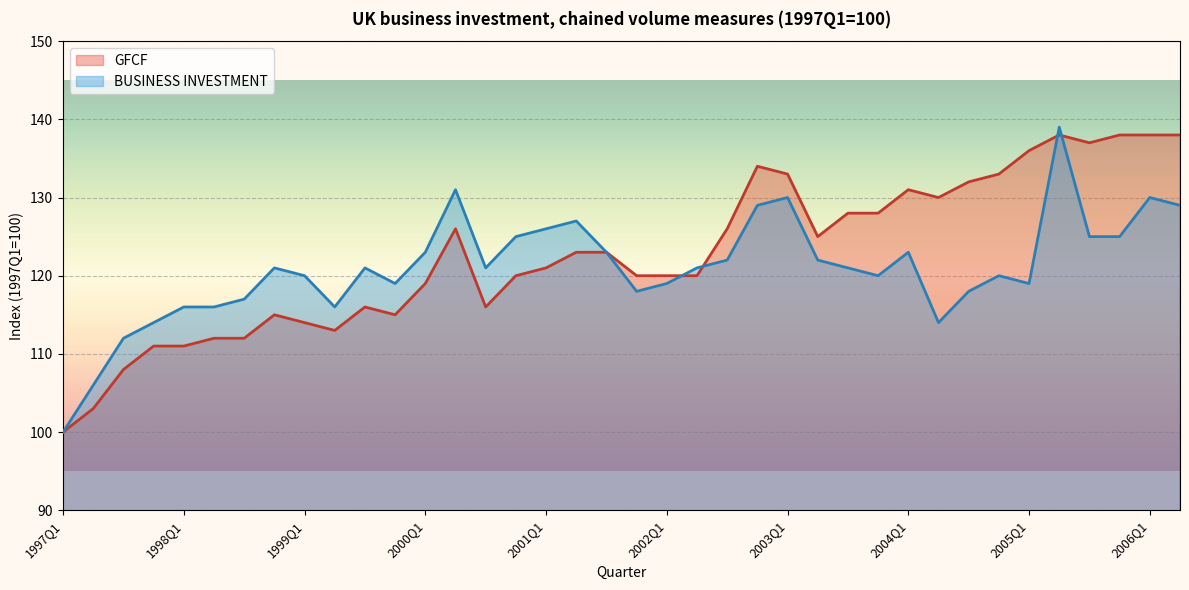

Which series has the largest total across all categories?

GFCF